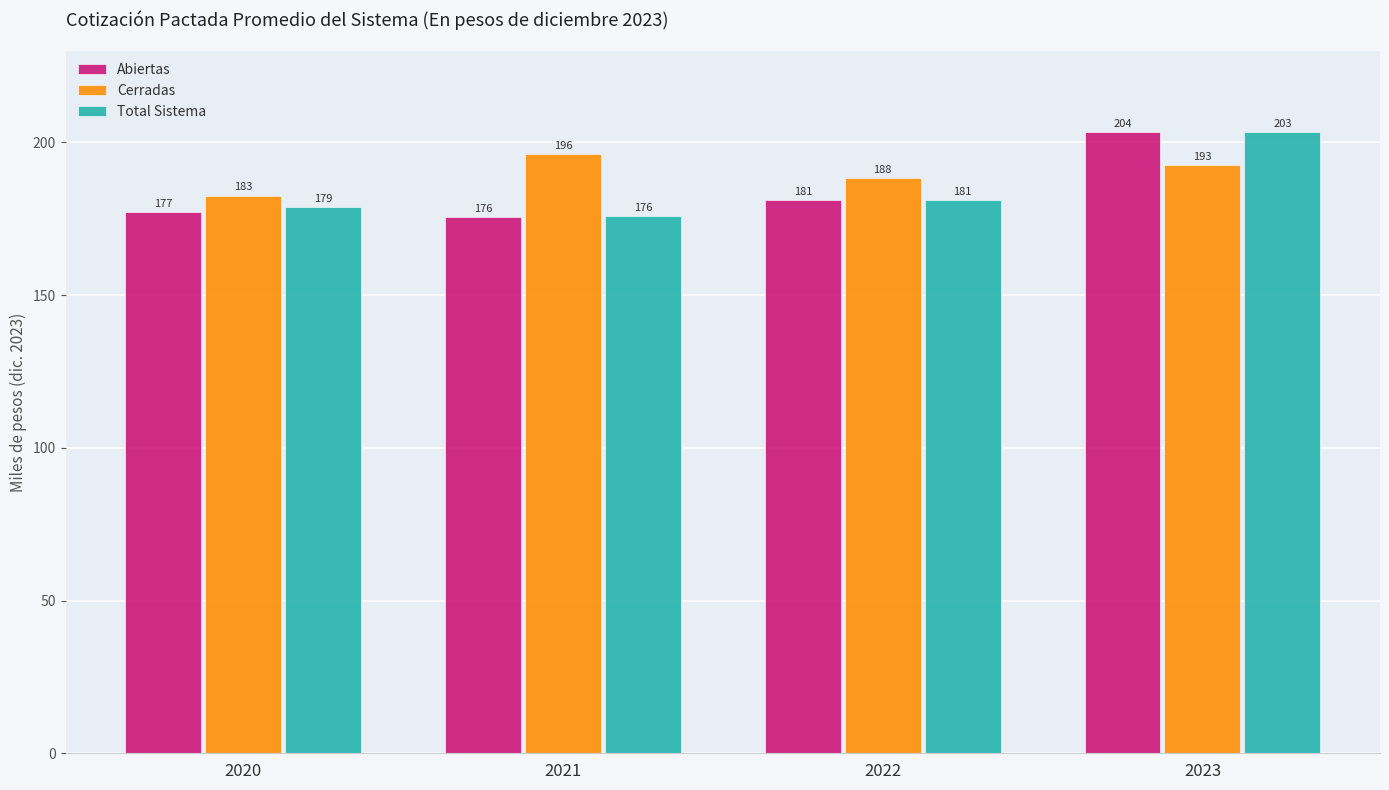

Rank the series by their maximum value, from highest to lowest.

Abiertas, Total Sistema, Cerradas